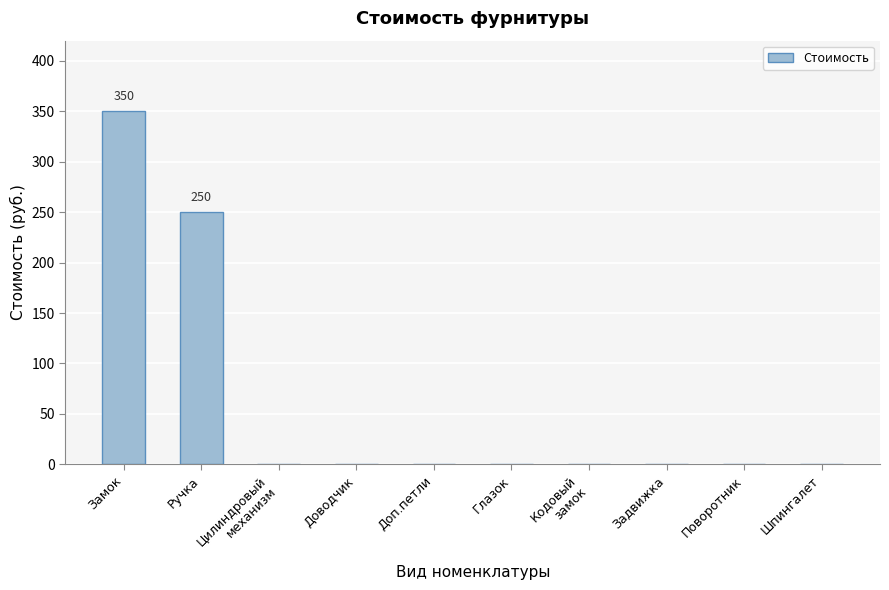

Reading left to right, what are all the values shown in this chart?

Замок=350	Ручка=250	Цилиндровый
механизм=0	Доводчик=0	Доп.петли=0	Глазок=0	Кодовый
замок=0	Задвижка=0	Поворотник=0	Шпингалет=0